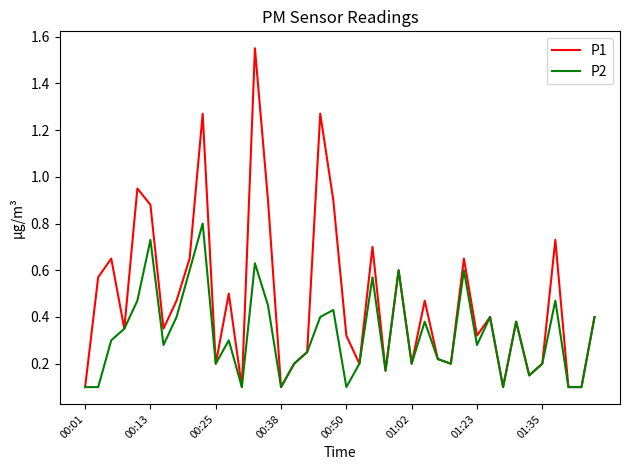

Which series has the largest total across all categories?

P1